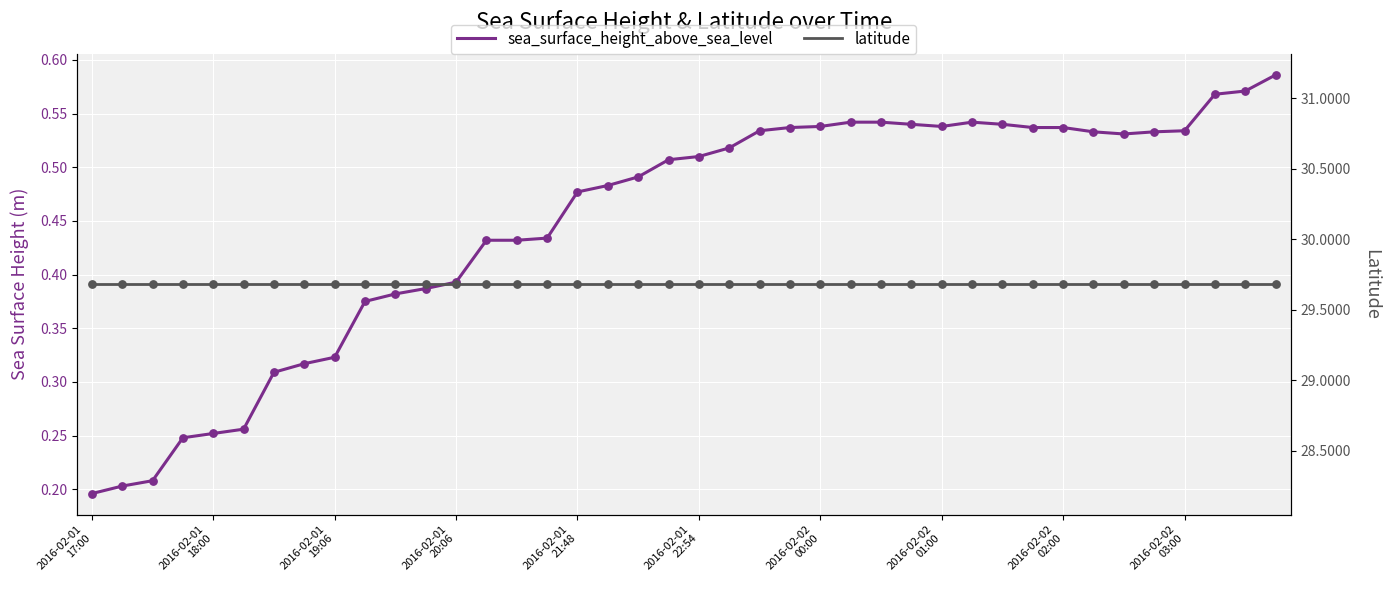

At which category is the sum across all series the highest?

39